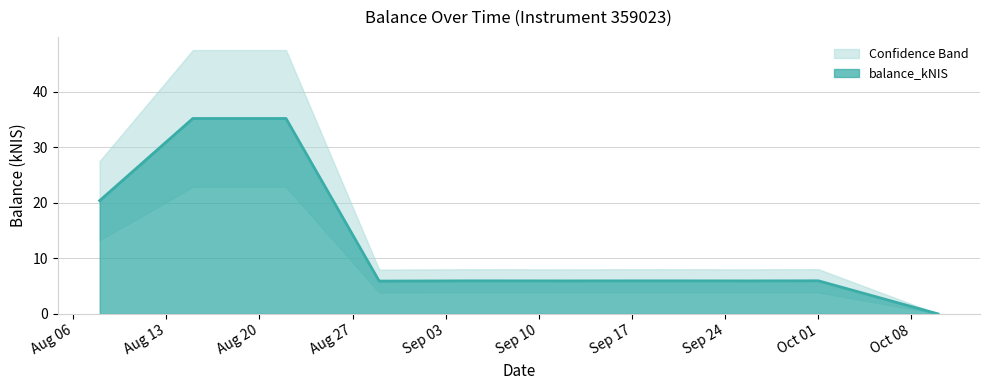

How many interior local peaks (higher than both neighbors) does the data have?

3